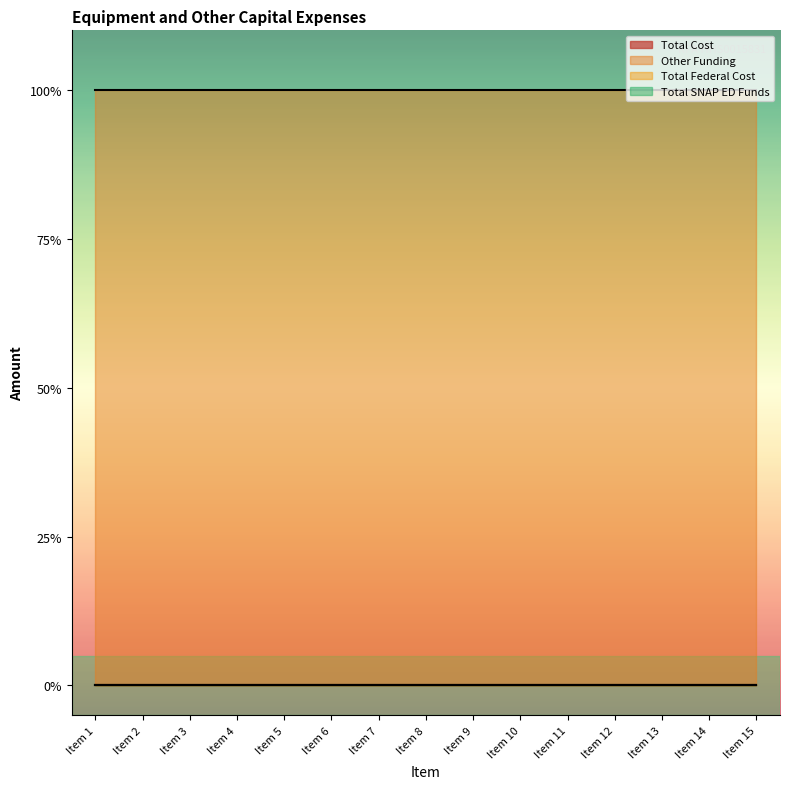

True or false: Total Federal Cost and Total Cost cross at least once.

False